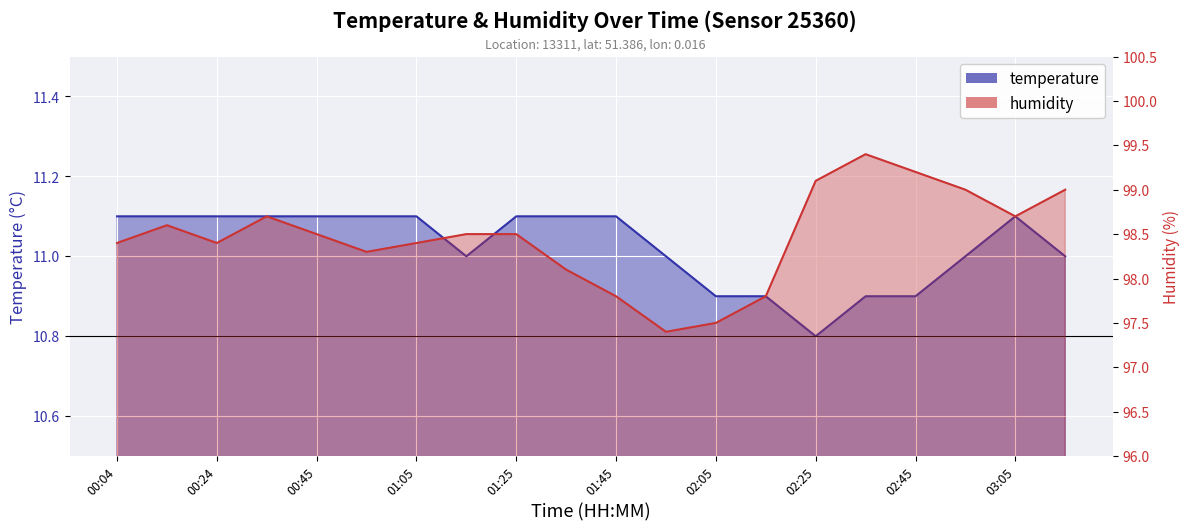

What position from the left is 02:15?

14